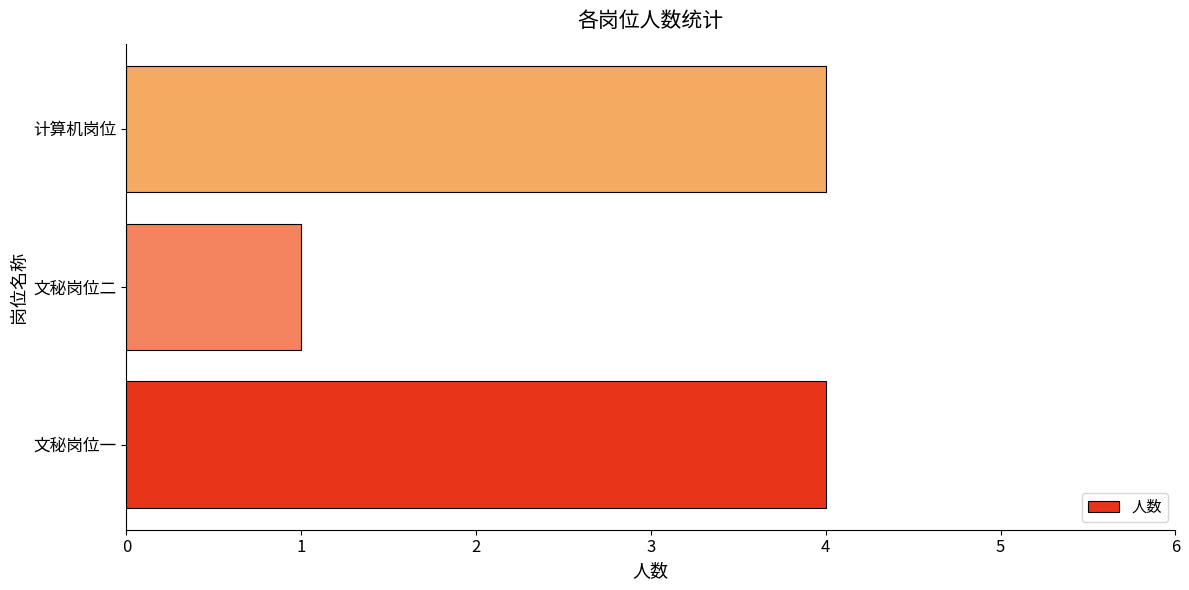

What is the change in value from 文秘岗位一 to 文秘岗位二?

-3